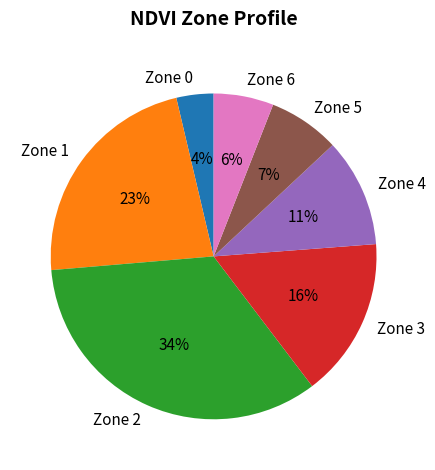

To the nearest percent, what portion does Zone 6 represent?

6%